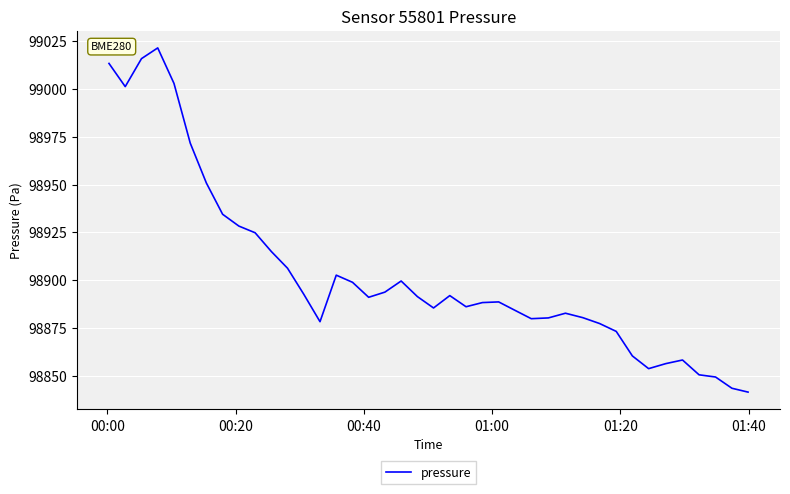

What is the minimum value shown in the chart?

98841.4